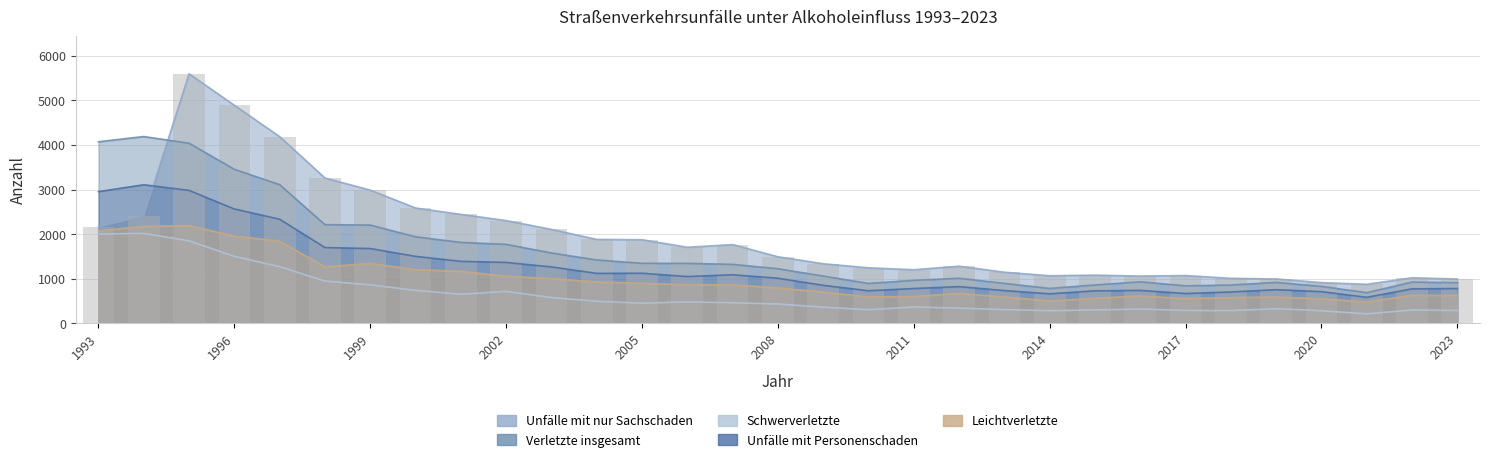

Where does the Verletzte insgesamt series first go above 1222?

1993